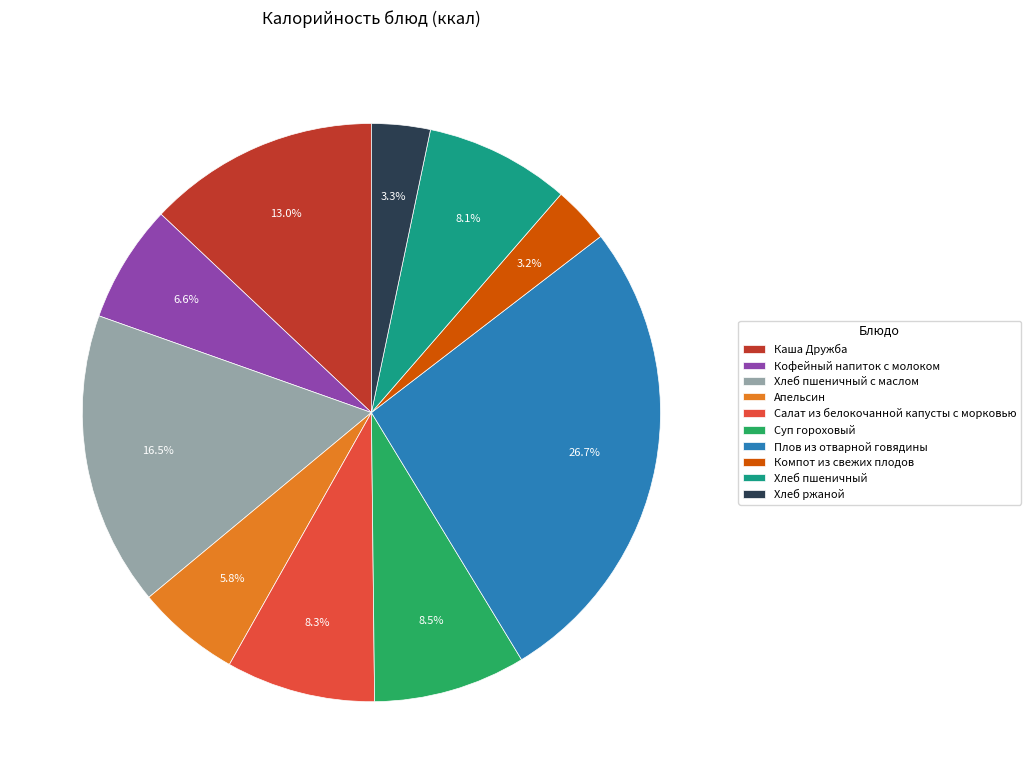

What percentage is NOT represented by Плов из отварной говядины?

73.3%